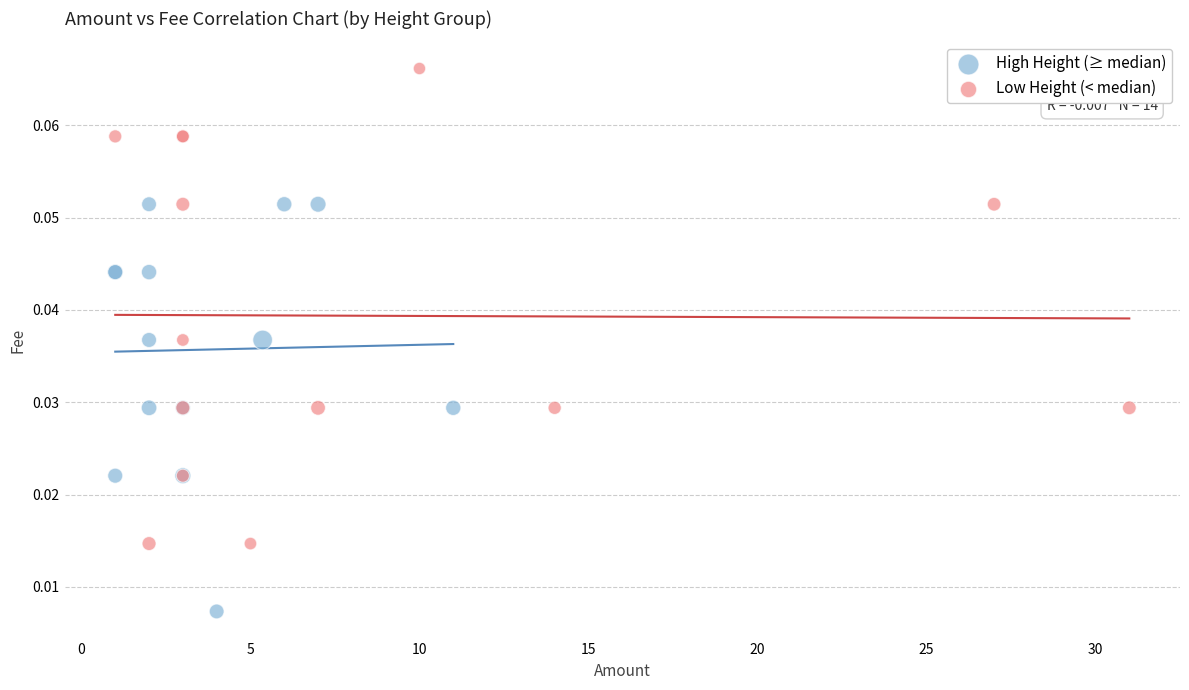

Which series reaches the maximum Y coordinate?

Low Height (< median)